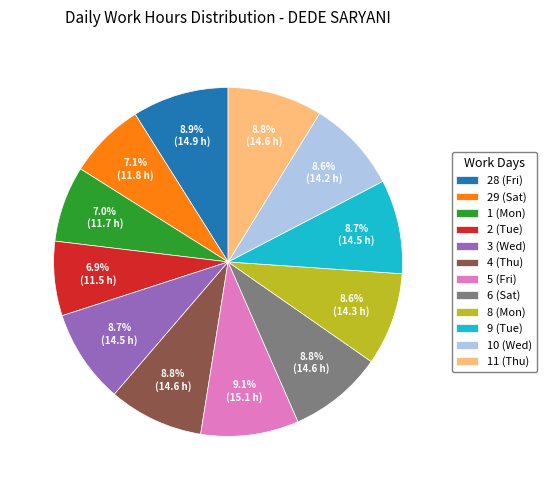

Between 8 (Mon) and 1 (Mon), which is larger?

8 (Mon)